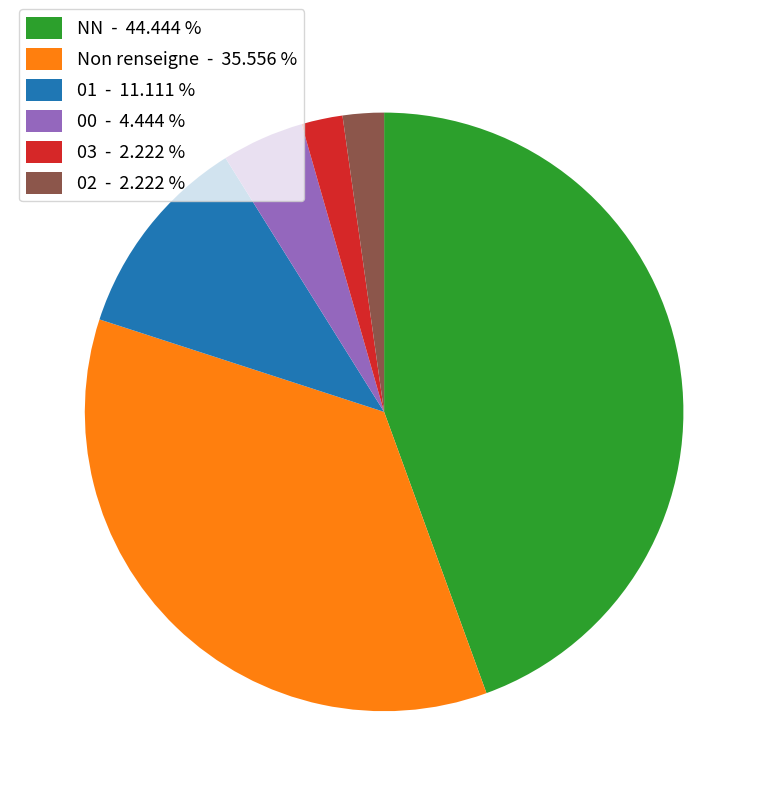

Is the sum of 01 - 11.111 % and 02 - 2.222 % greater than half?

No